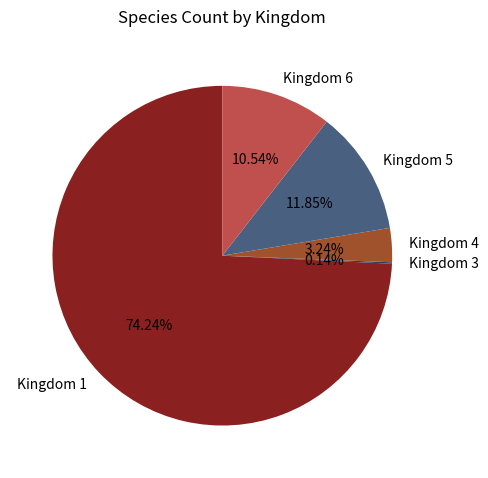

Is the sum of Kingdom 5 and Kingdom 4 greater than half?

No